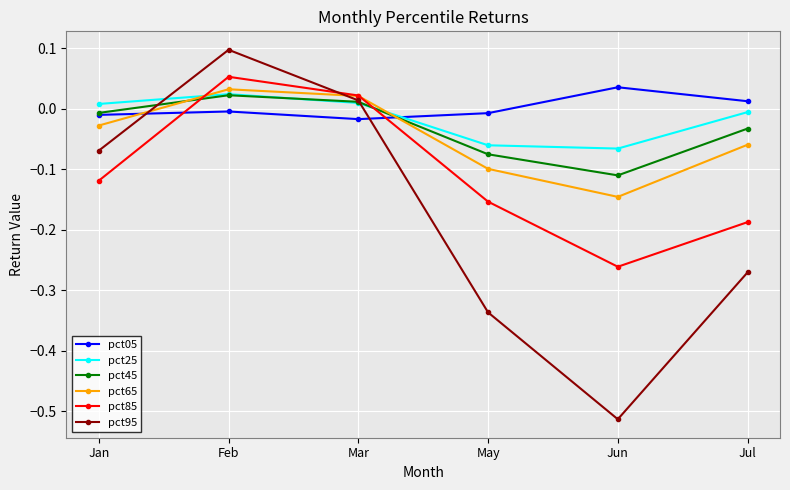

How many values in pct65 are below zero?

4